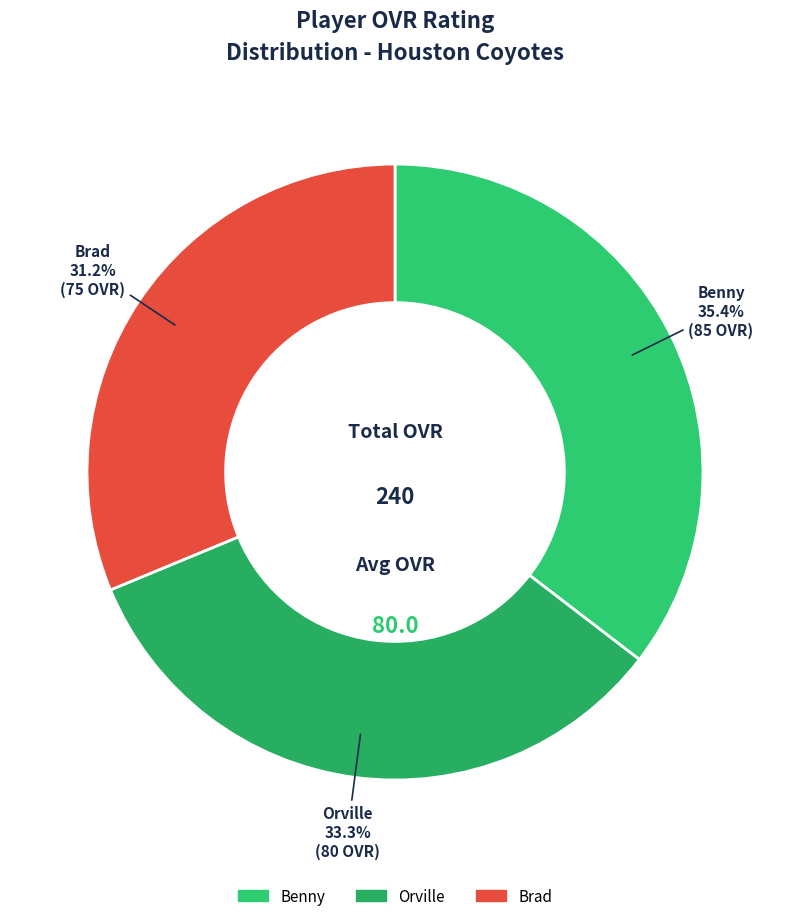

What is the largest slice in the pie chart?

Benny